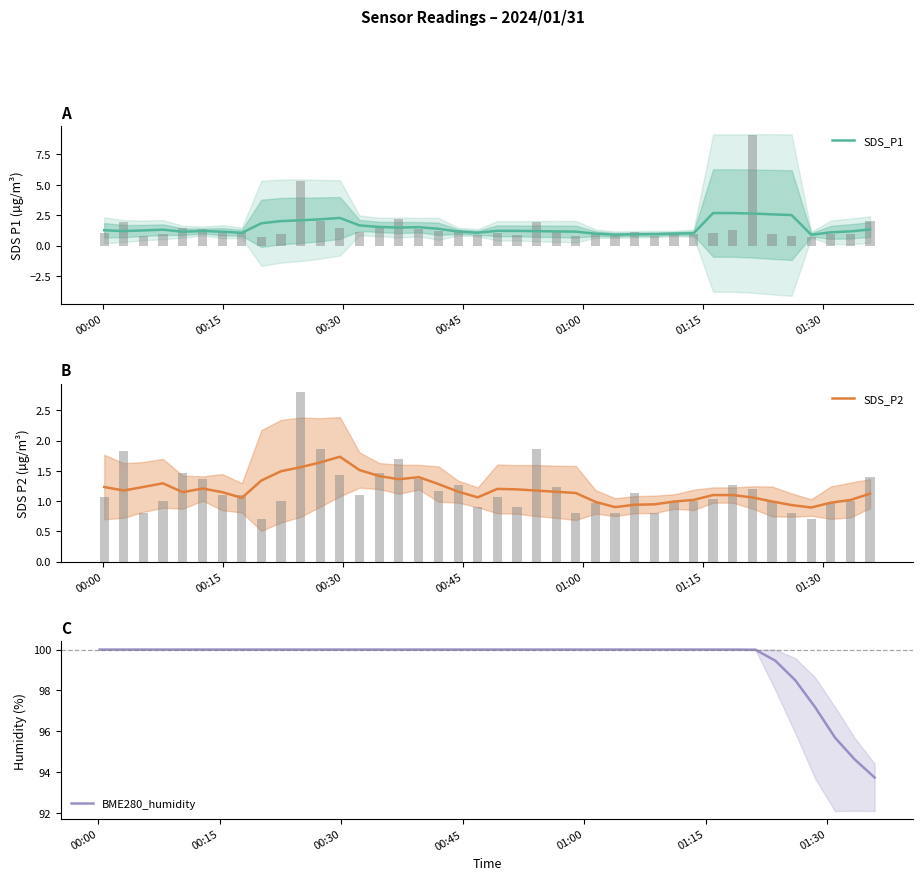

List the series in order of their peak value, lowest first.

SDS_P2, SDS_P1, BME280_humidity